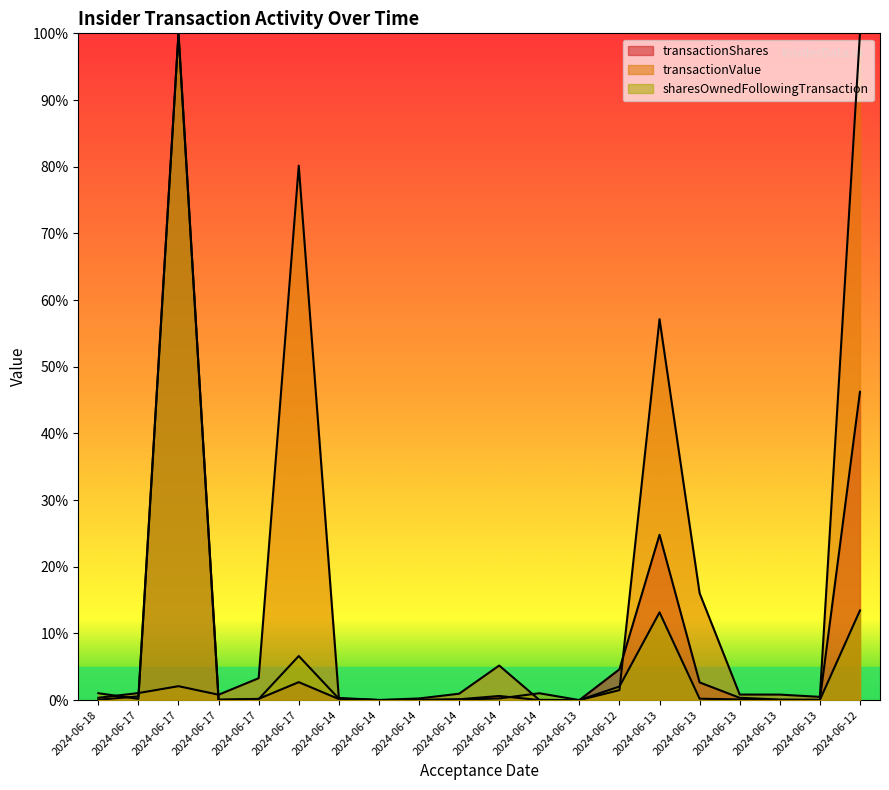

Which series has the largest range (max minus min)?

transactionValue